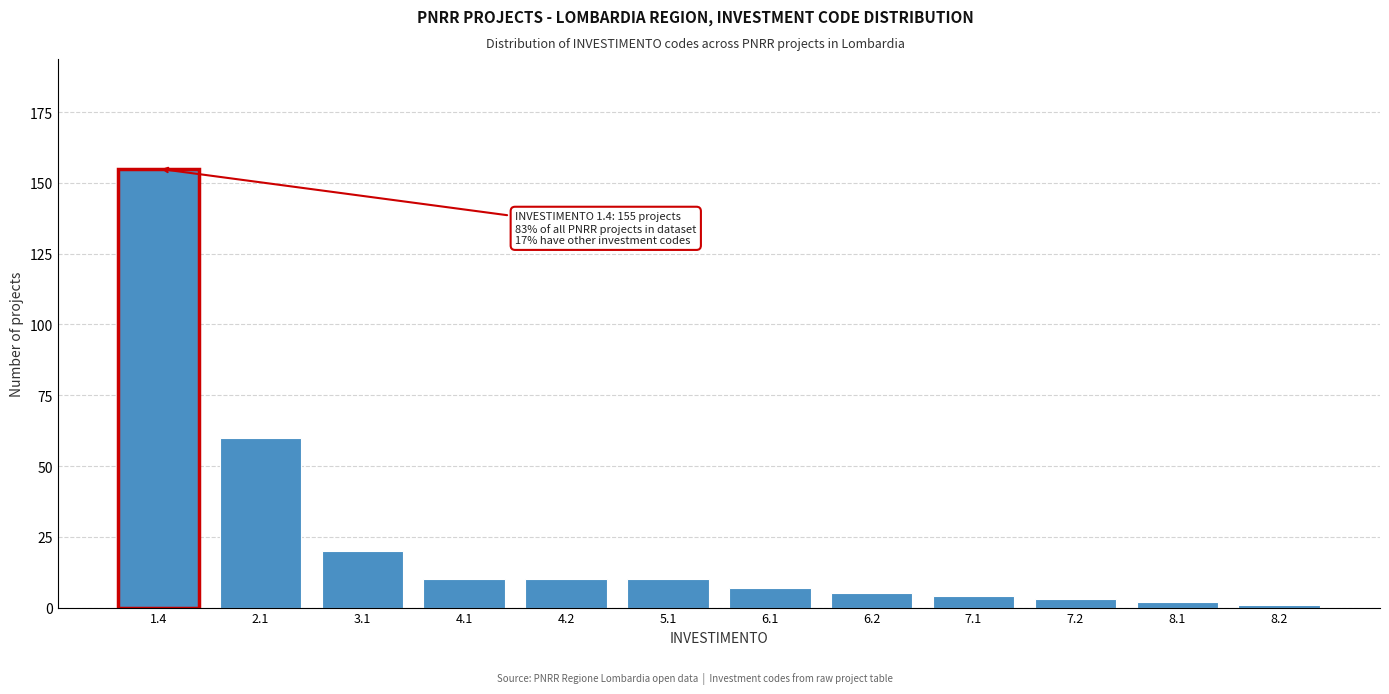

Reading left to right, list all the values displayed in this chart.

1.4=155	2.1=60	3.1=20	4.1=10	4.2=10	5.1=10	6.1=7	6.2=5	7.1=4	7.2=3	8.1=2	8.2=1